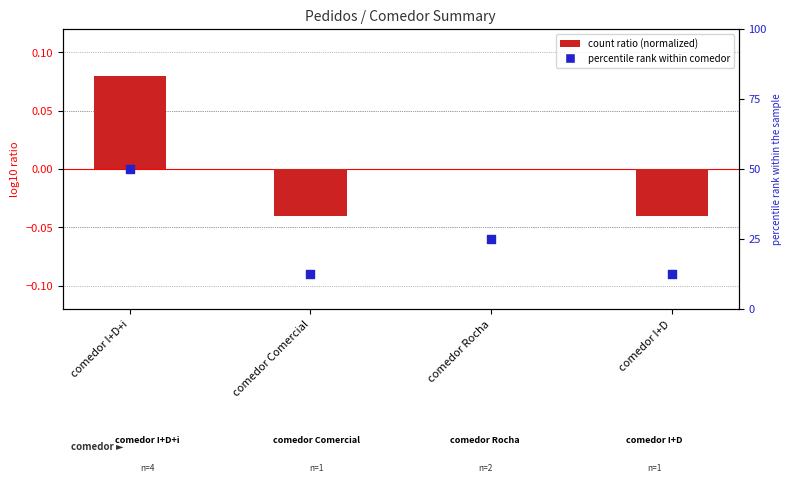

Which series has the largest total across all categories?

percentile rank within comedor